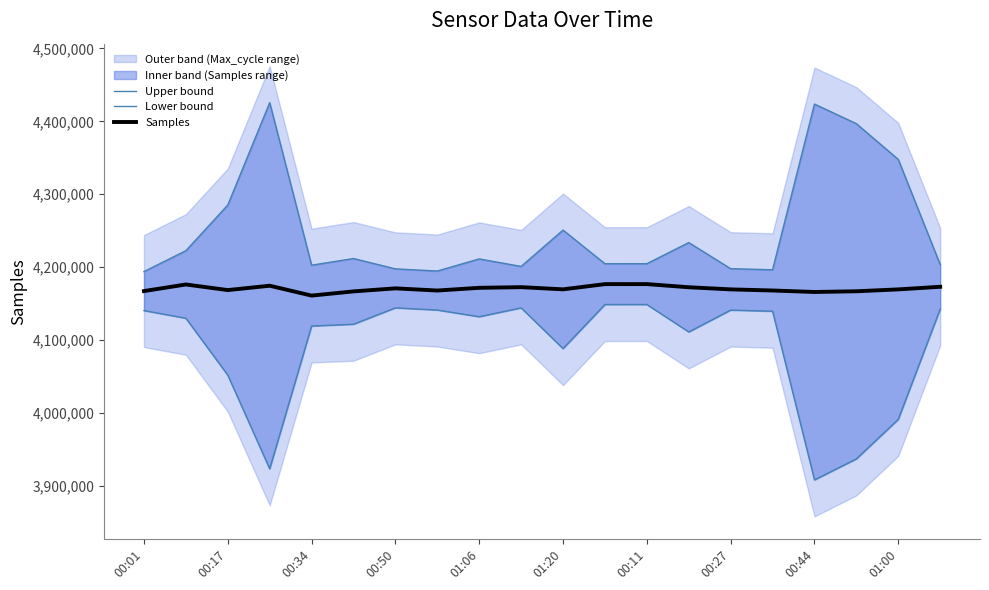

What is the difference between the maximum and second lowest values in the Upper bound series?

230775.4